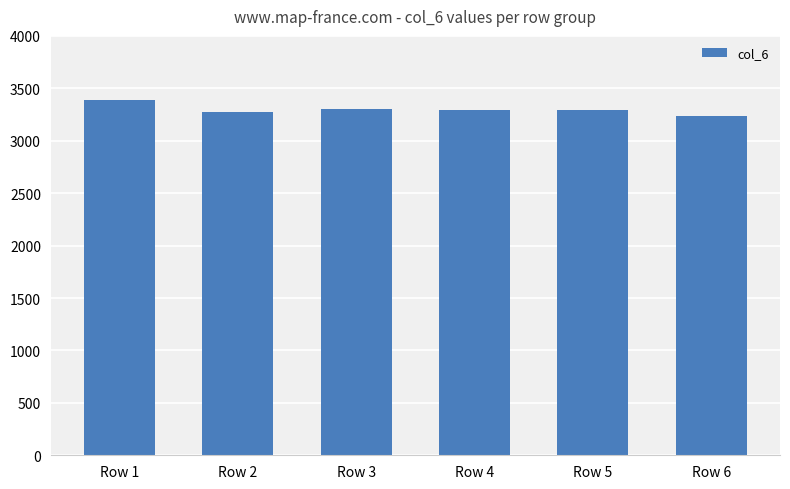

What is the value of the 6th bar from the left?

3235